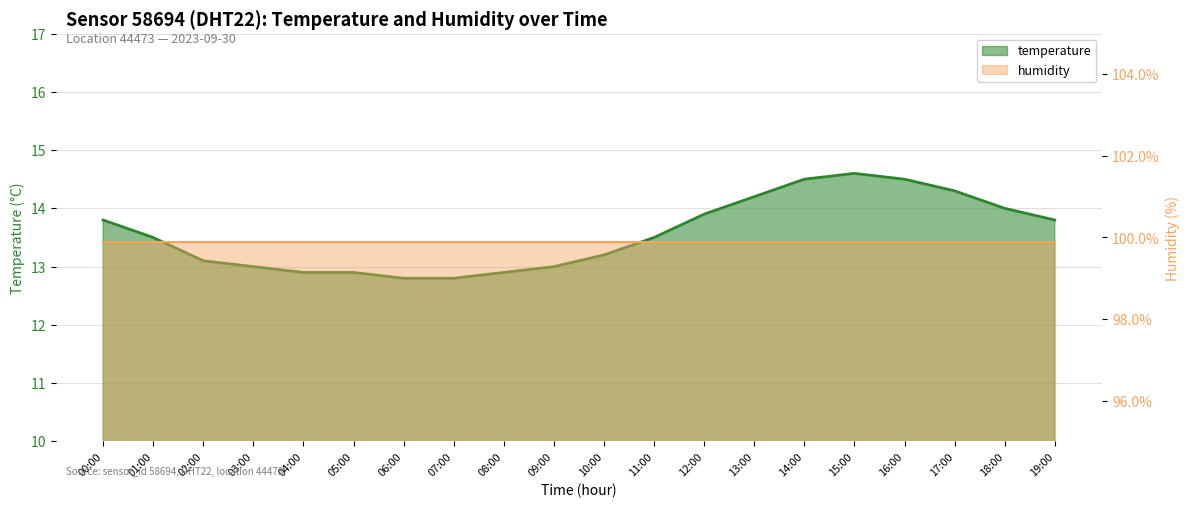

Approximately how many times larger is the value at 08:00 compared to 06:00?

1.0